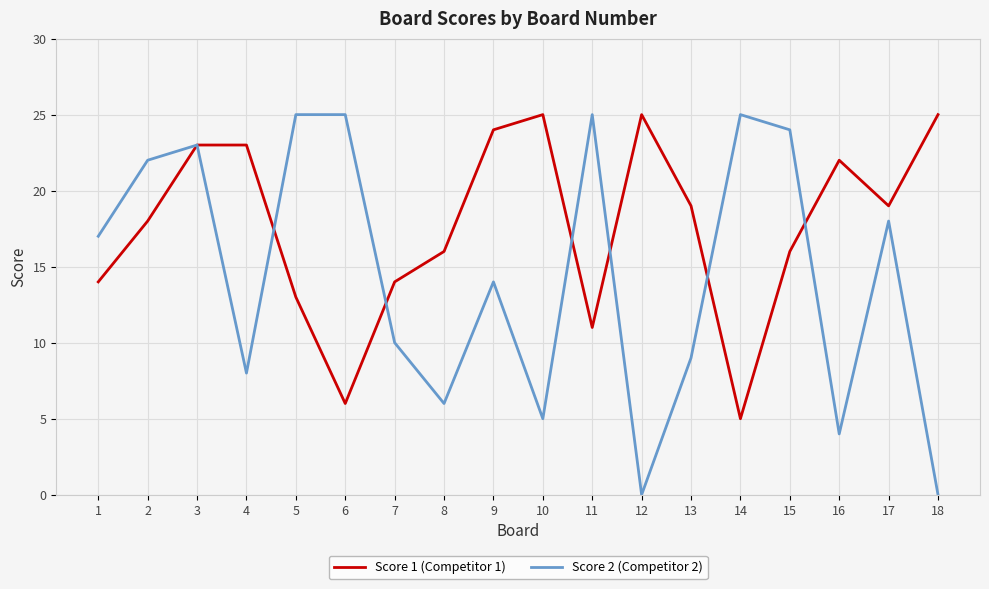

What is the difference between the maximum and minimum values in the Score 1 (Competitor 1) series?

20